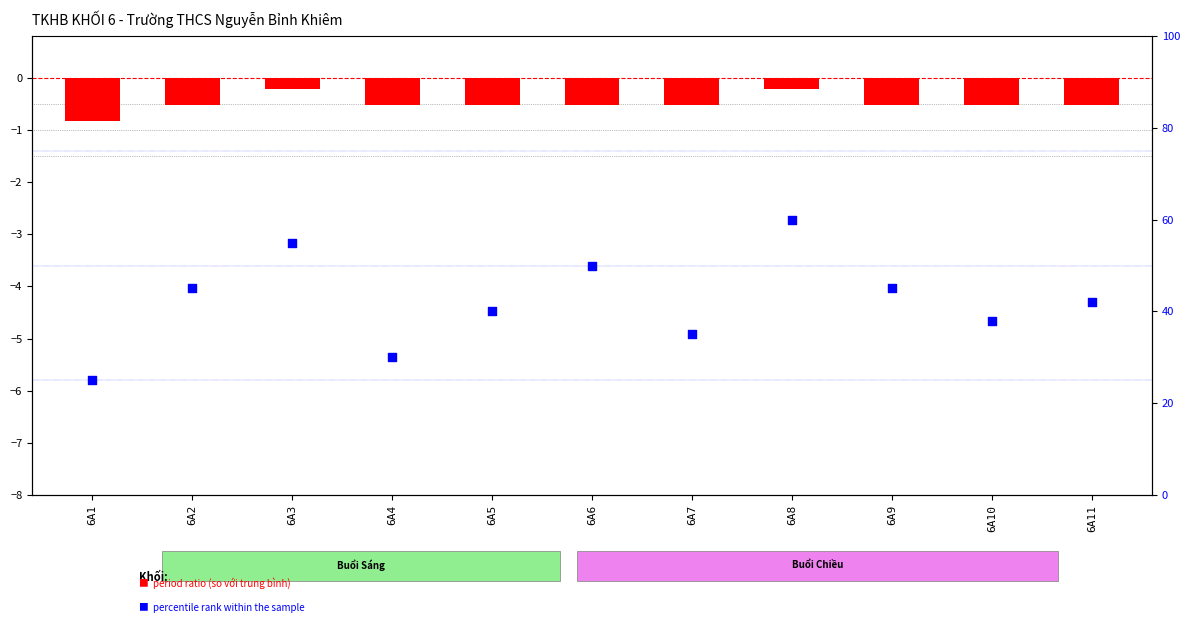

At which category is the sum across all series the highest?

6A8